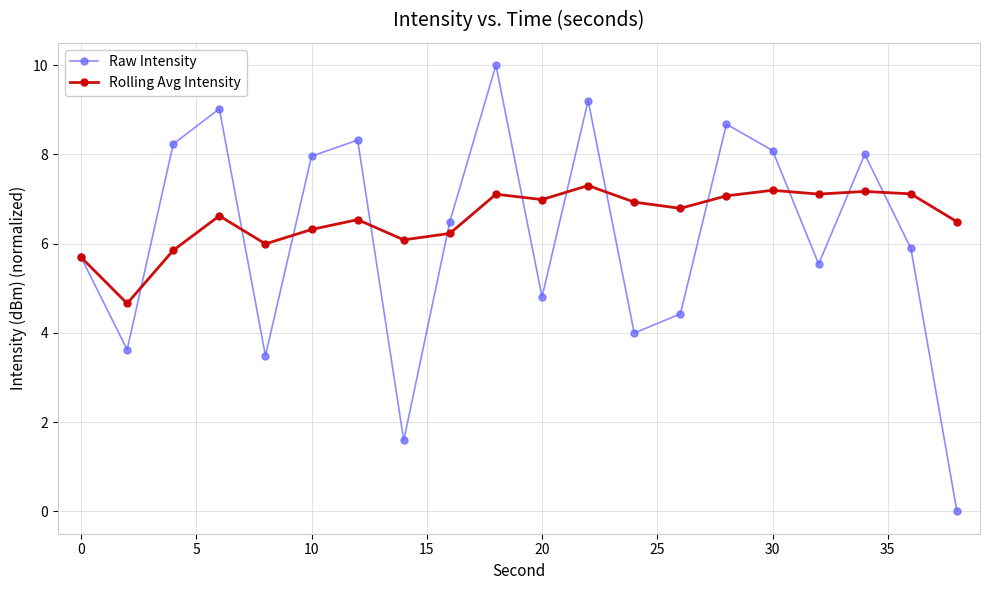

What is the difference between the maximum and second lowest values in the Rolling Avg Intensity series?

1.6